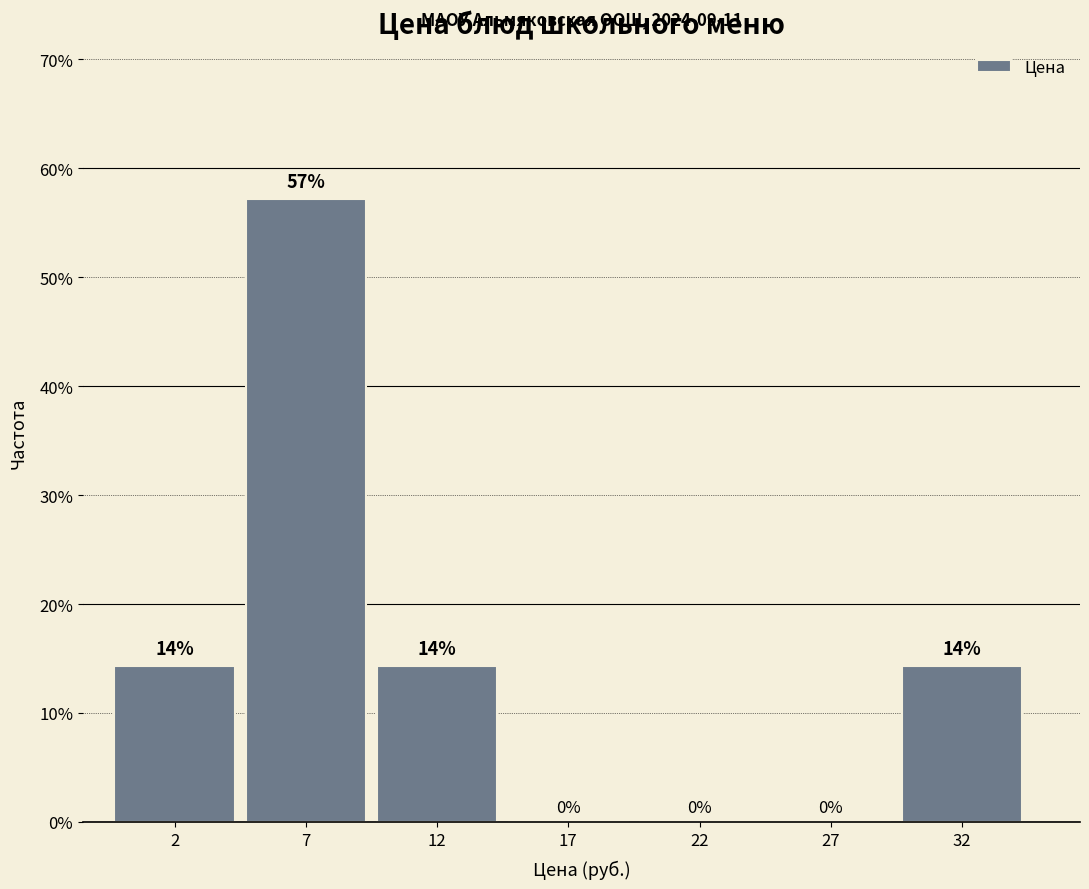

Between 12 and 17, which is larger?

12